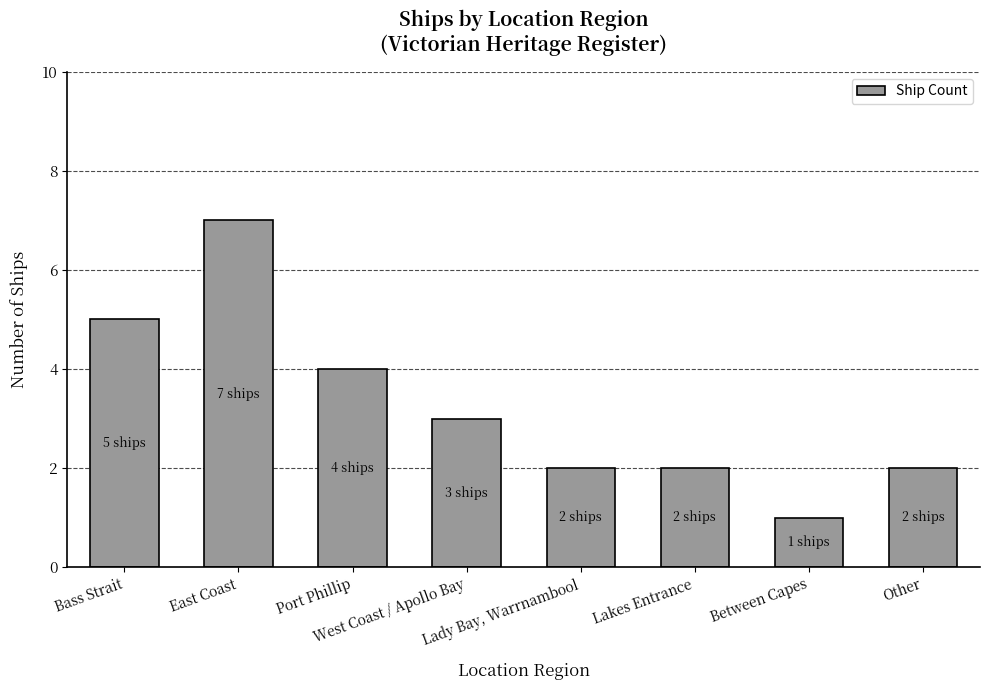

What is the label of the 3rd bar from the right?

Lakes Entrance